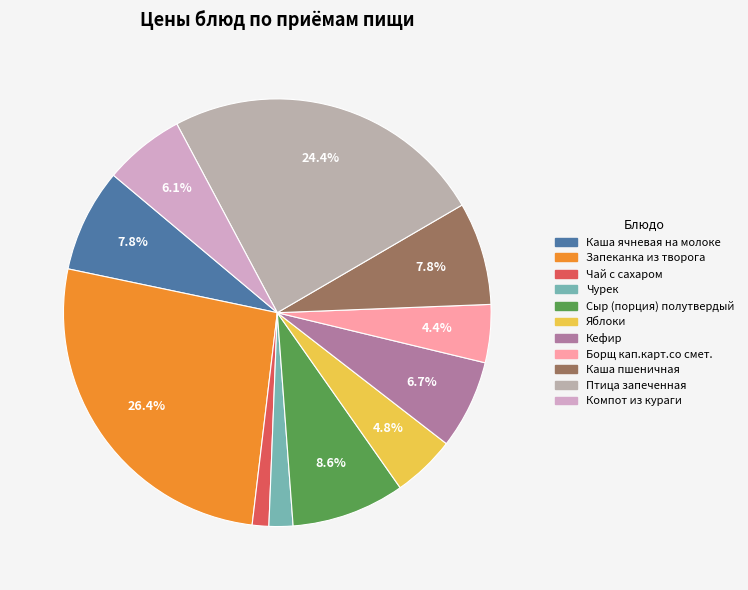

Approximately how many times larger is the value at Чурек compared to Птица запеченная?

0.1